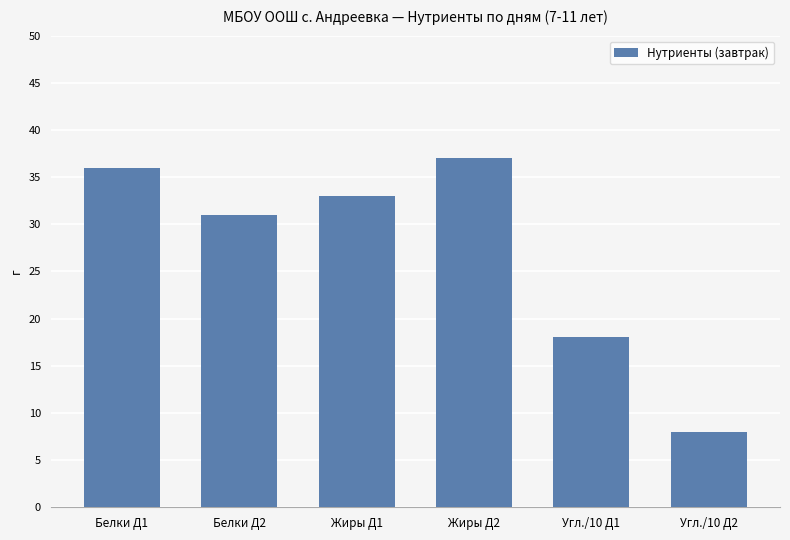

Rank the categories by value from lowest to highest.

Угл./10 Д2, Угл./10 Д1, Белки Д2, Жиры Д1, Белки Д1, Жиры Д2